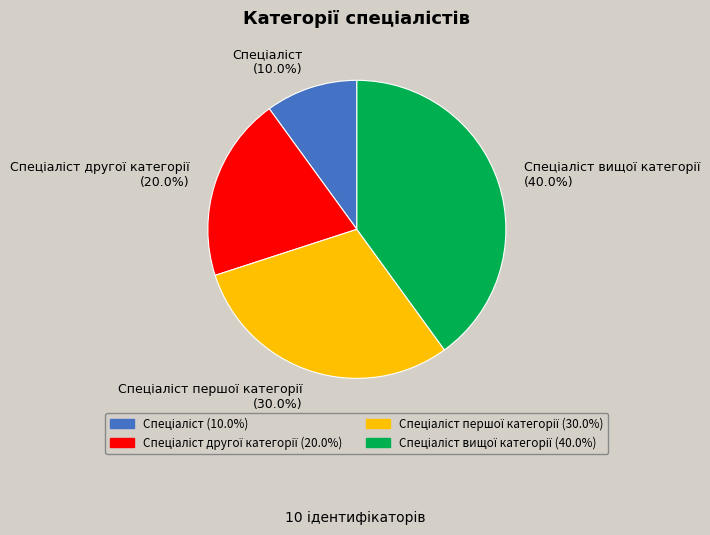

Count the number of slices in the pie.

4